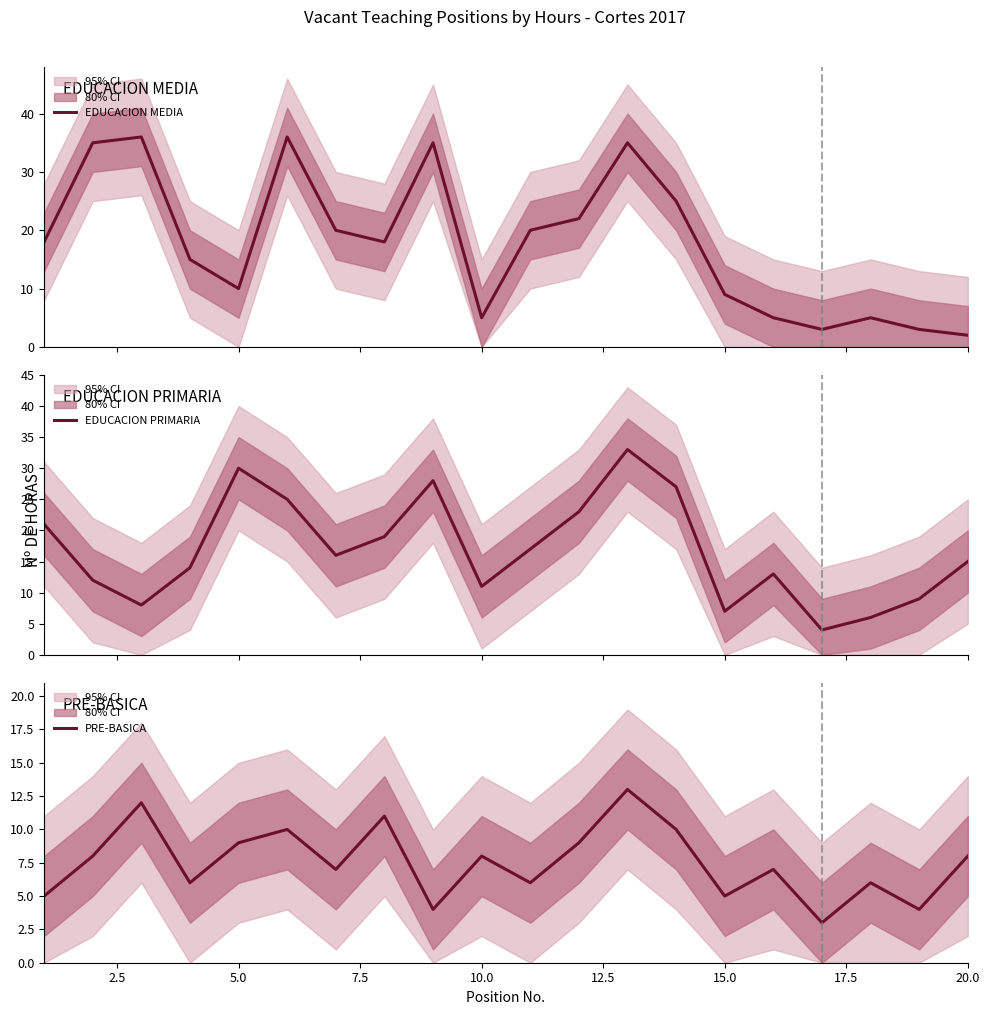

Reading left to right, list all the values displayed in this chart.

EDUCACION MEDIA: 18	35	36	15	10	36	20	18	35	5	20	22	35	25	9	5	3	5	3	2
EDUCACION PRIMARIA: 21	12	8	14	30	25	16	19	28	11	17	23	33	27	7	13	4	6	9	15
PRE-BASICA: 5	8	12	6	9	10	7	11	4	8	6	9	13	10	5	7	3	6	4	8